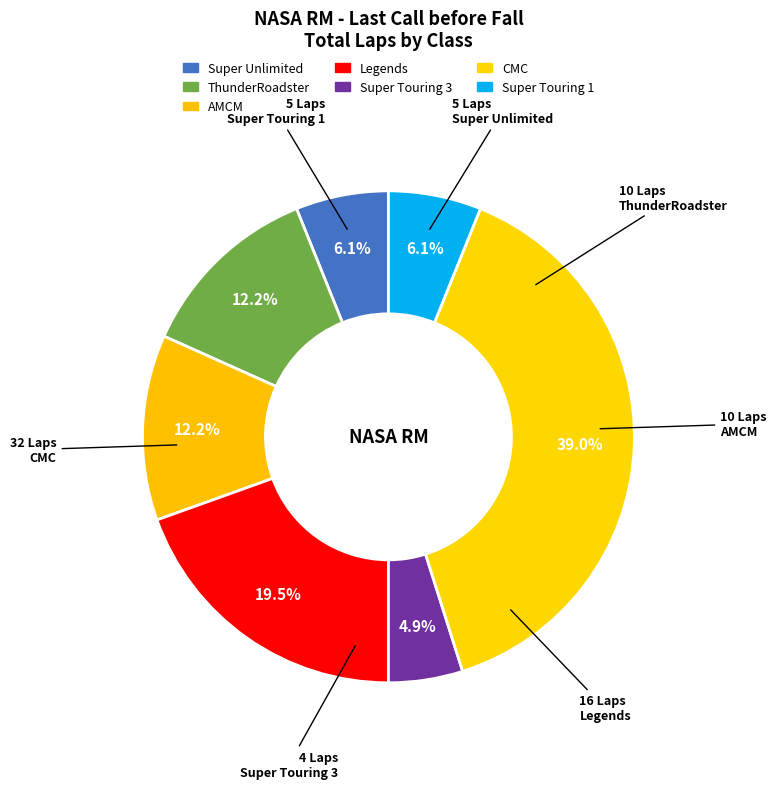

Count the number of slices in the pie.

7